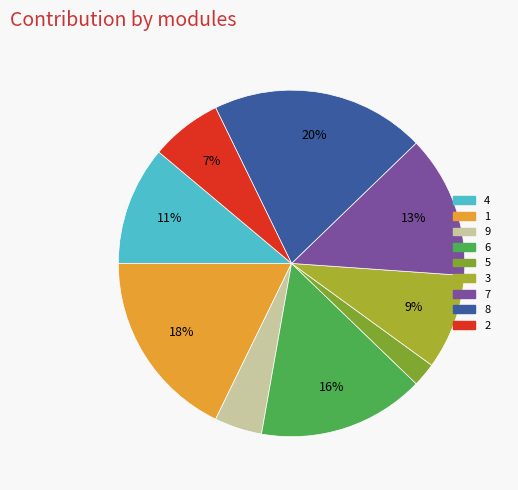

Which category has the smallest portion of the pie?

5